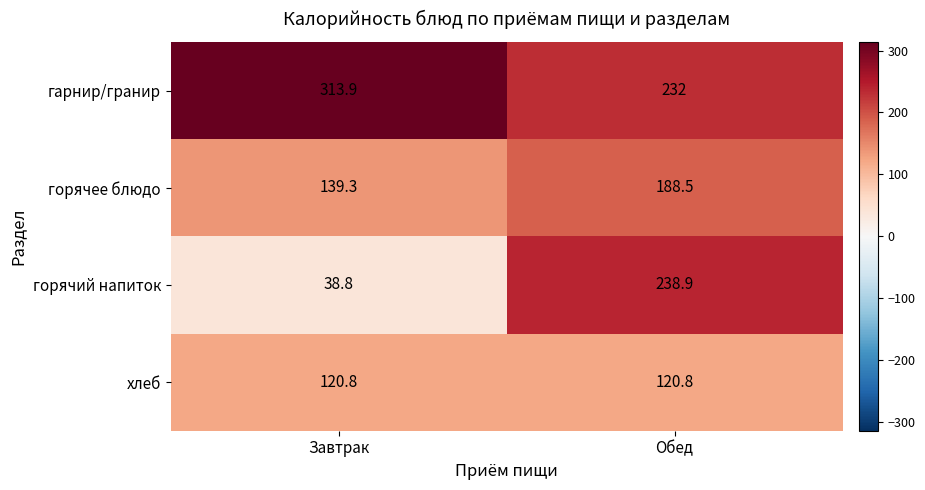

True or false: гарнир/гранир has a value of 232.0 at Обед.

True